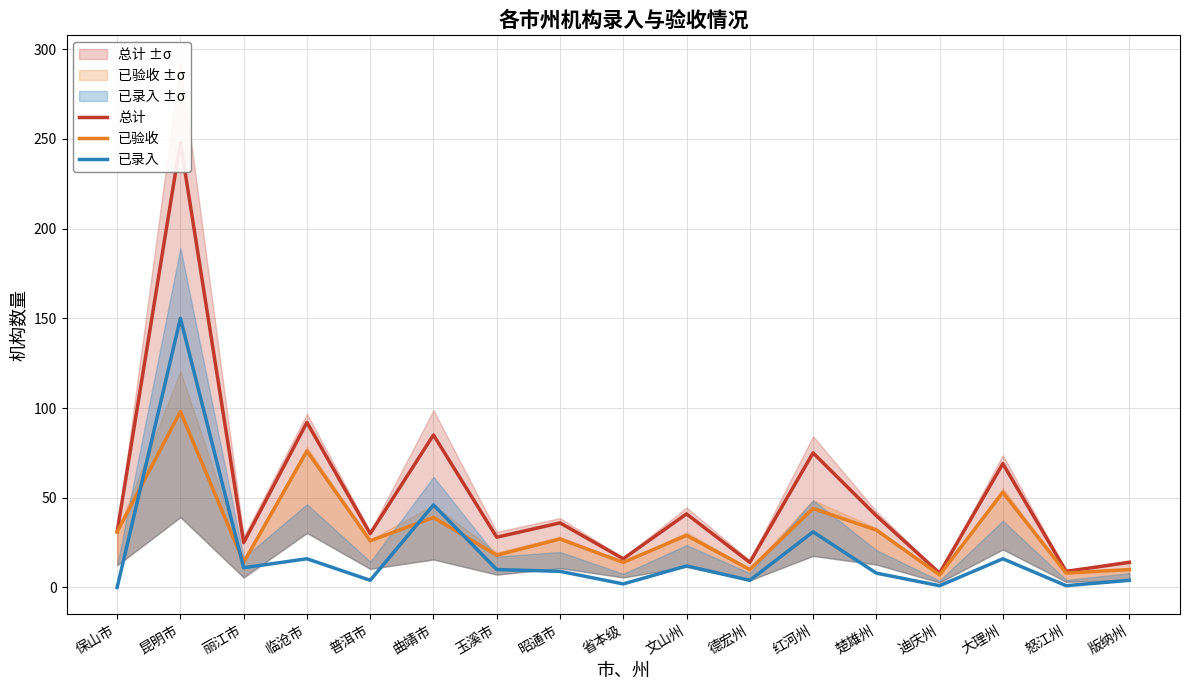

What are all the series names shown in the legend?

总计, 已验收, 已录入